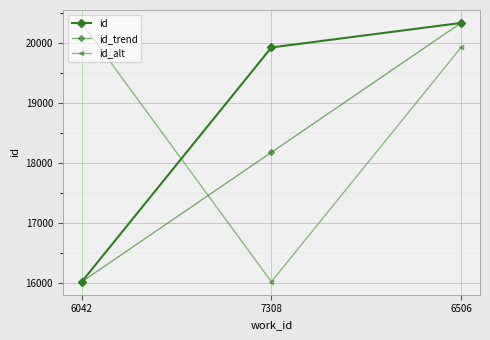

What position from the right is 6042?

3